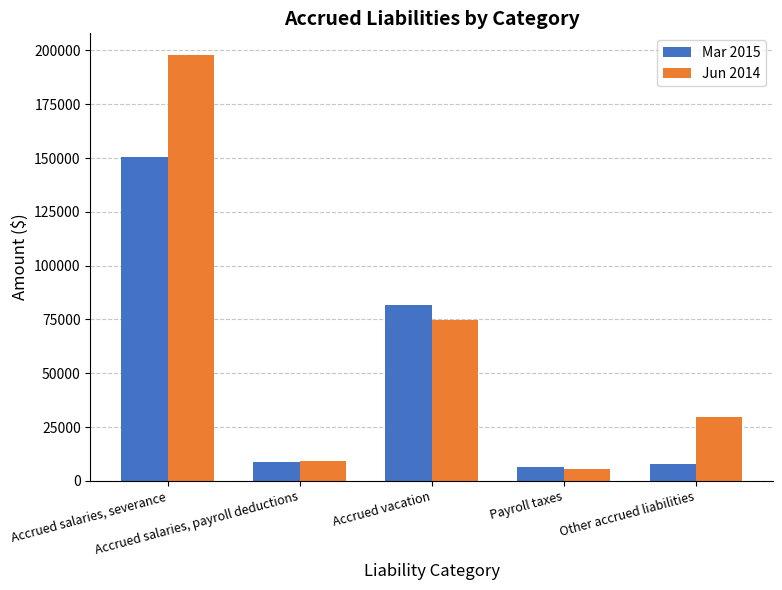

Is the value of Jun 2014 at Other accrued liabilities greater than the value of Mar 2015 at Accrued salaries, payroll deductions?

Yes